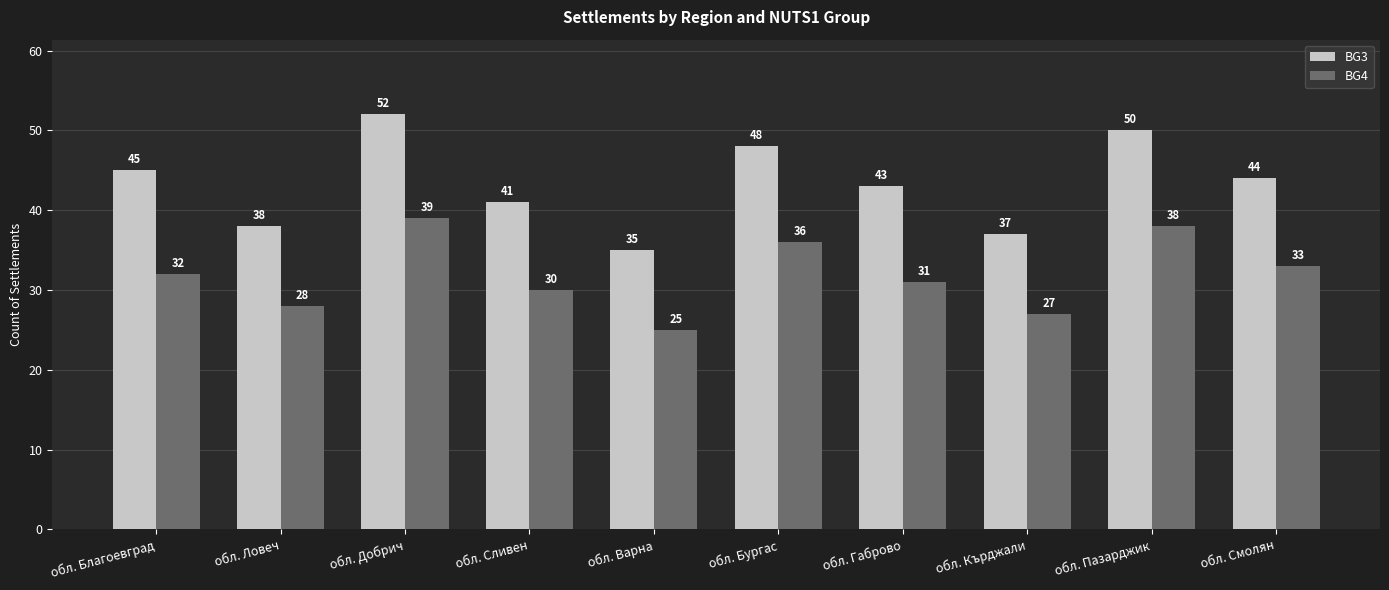

Reading right to left, what are all the values shown in this chart?

BG3: обл. Смолян=44	обл. Пазарджик=50	обл. Кърджали=37	обл. Габрово=43	обл. Бургас=48	обл. Варна=35	обл. Сливен=41	обл. Добрич=52	обл. Ловеч=38	обл. Благоевград=45
BG4: обл. Смолян=33	обл. Пазарджик=38	обл. Кърджали=27	обл. Габрово=31	обл. Бургас=36	обл. Варна=25	обл. Сливен=30	обл. Добрич=39	обл. Ловеч=28	обл. Благоевград=32